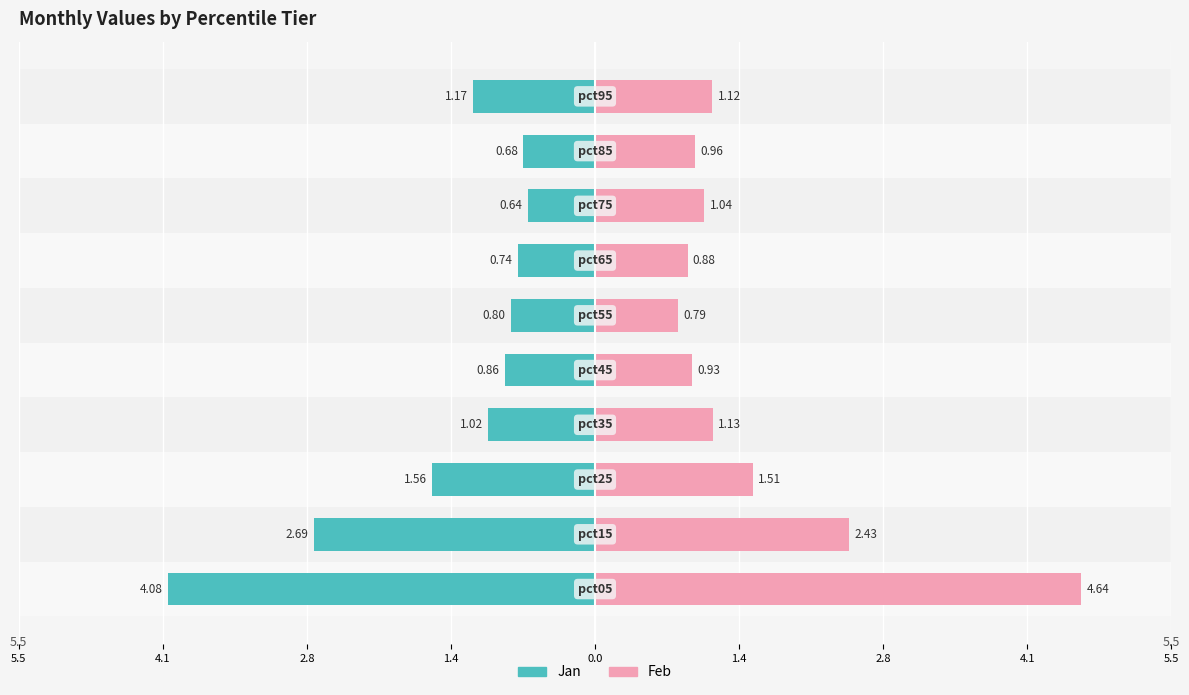

Which series has the widest spread of values?

Feb